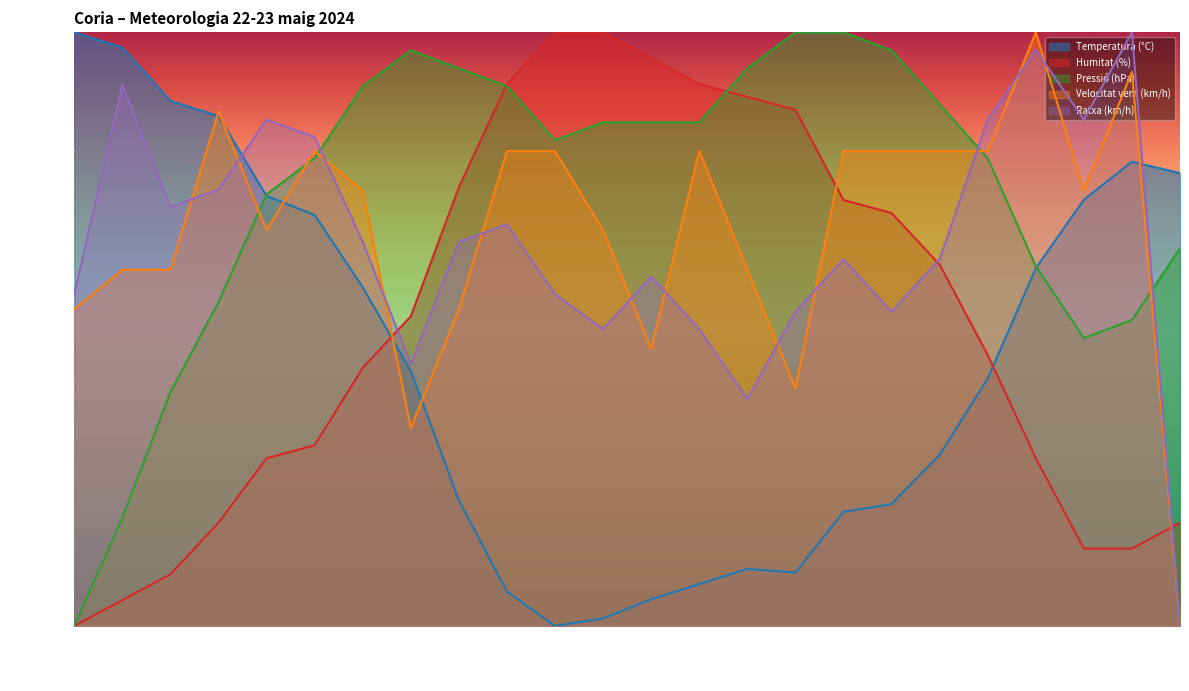

What is the label of the 18th point from the right?

11:00